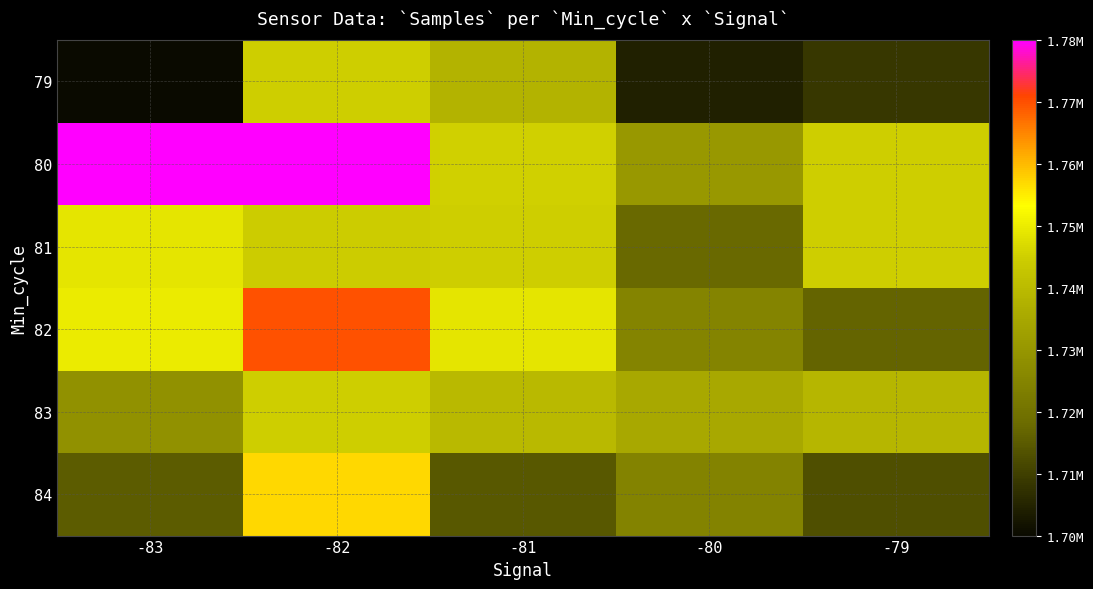

Which category has the lowest value across all series?

-83